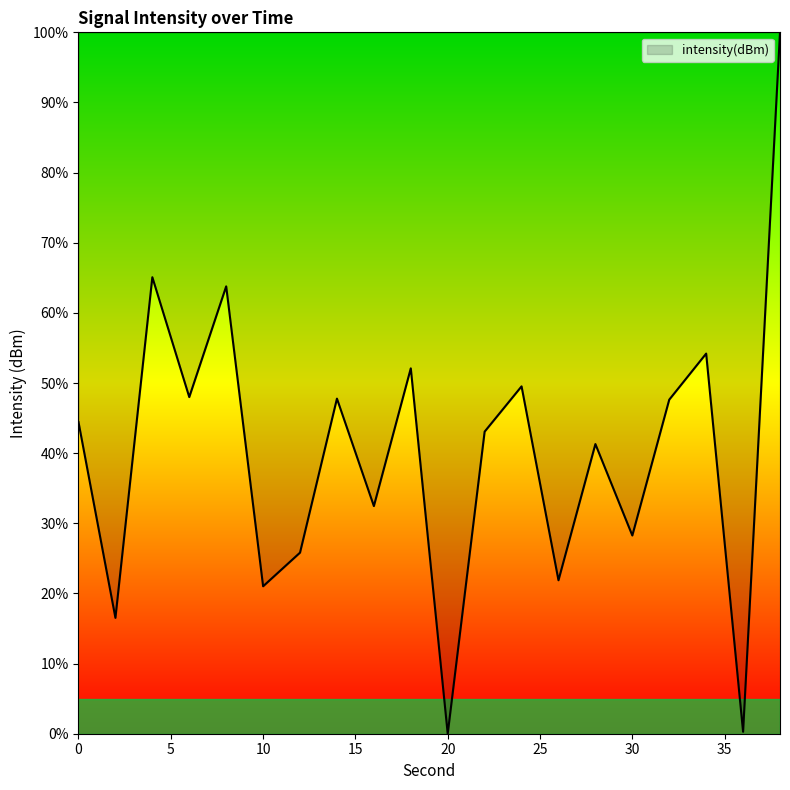

What is the difference between the maximum and minimum values?

100.0